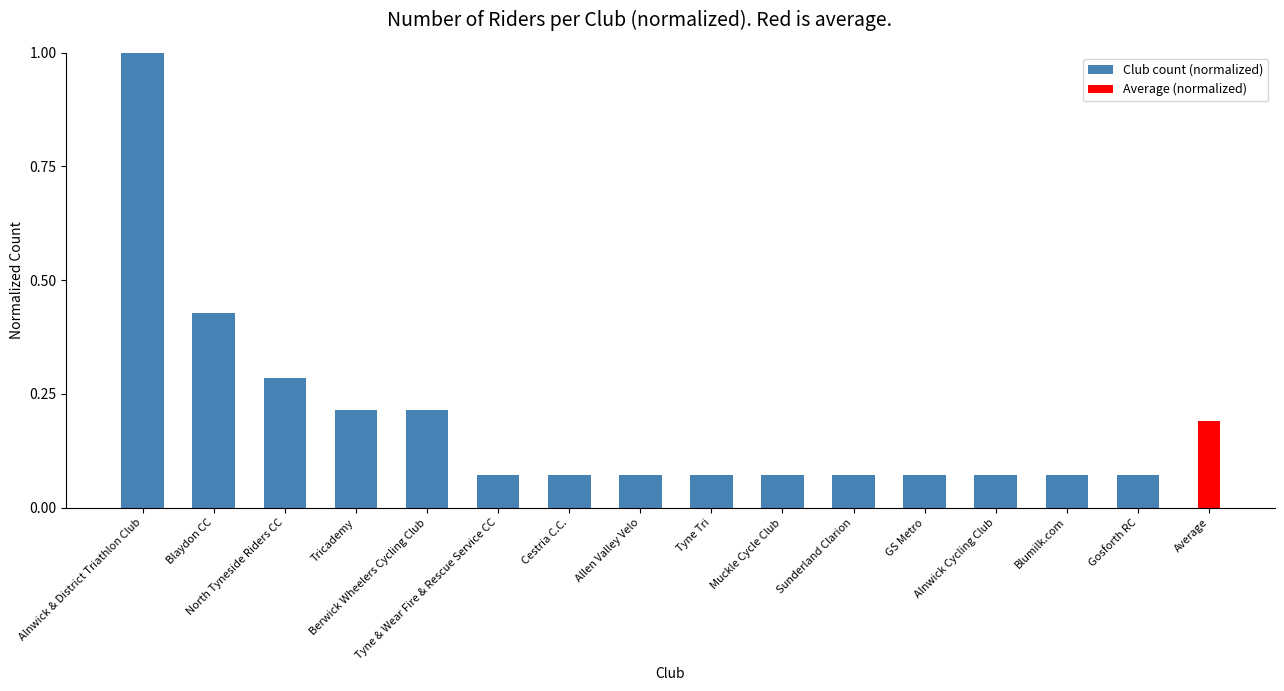

Which category has the highest value across all series?

Alnwick & District Triathlon Club